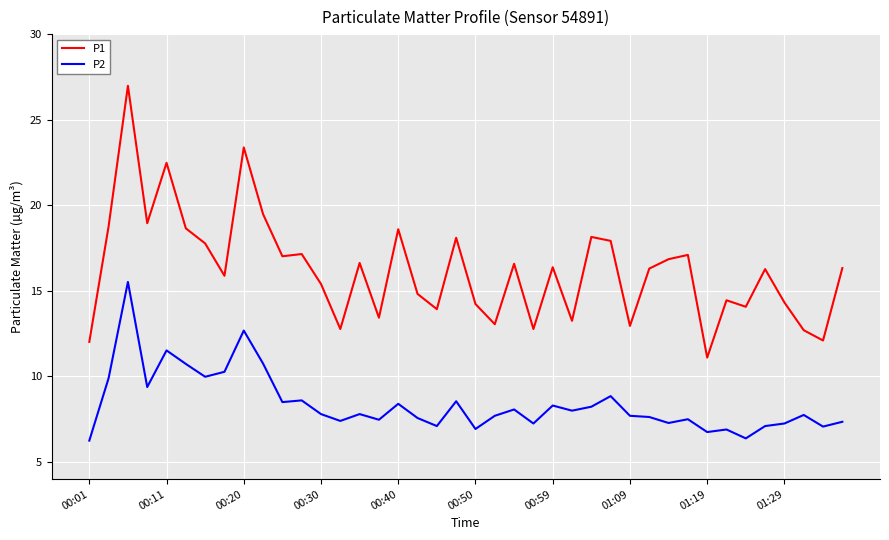

What is the highest value of the P1 series?

27.0